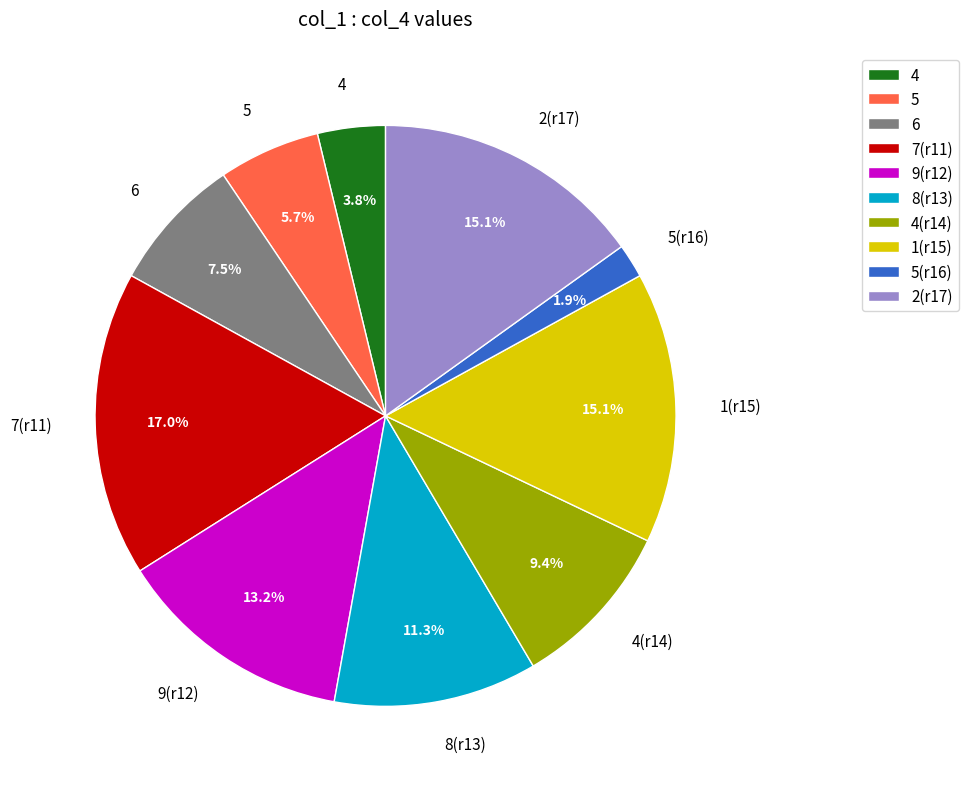

Between 5(r16) and 9(r12), which is larger?

9(r12)